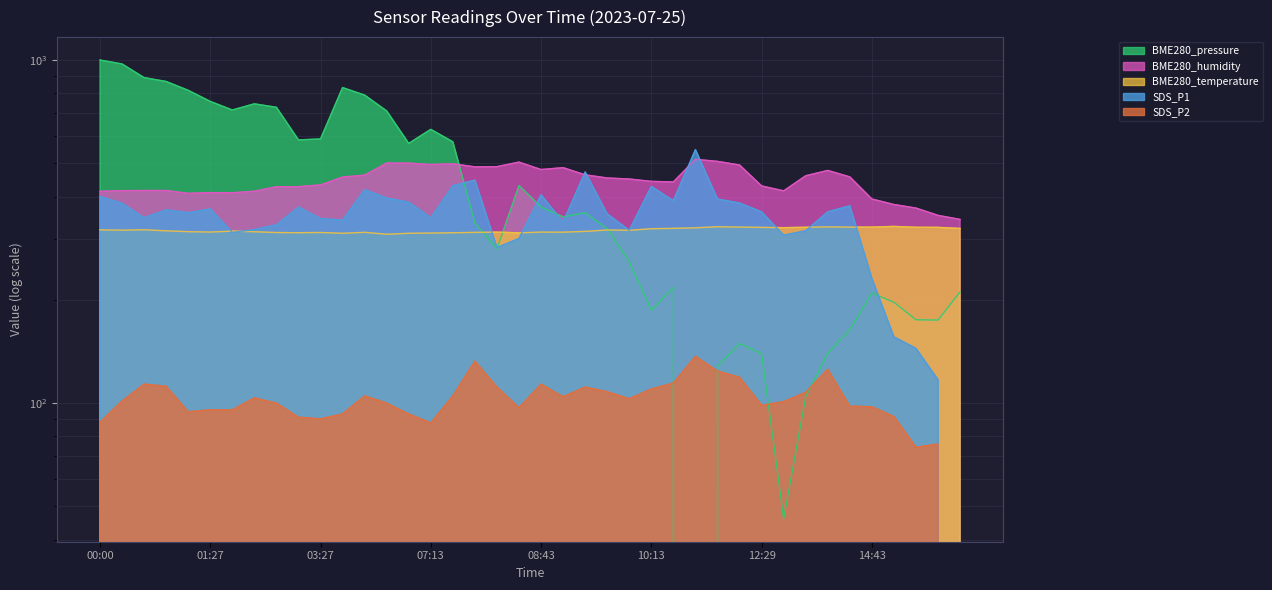

Read the SDS_P2 value at 03:27.

90.0